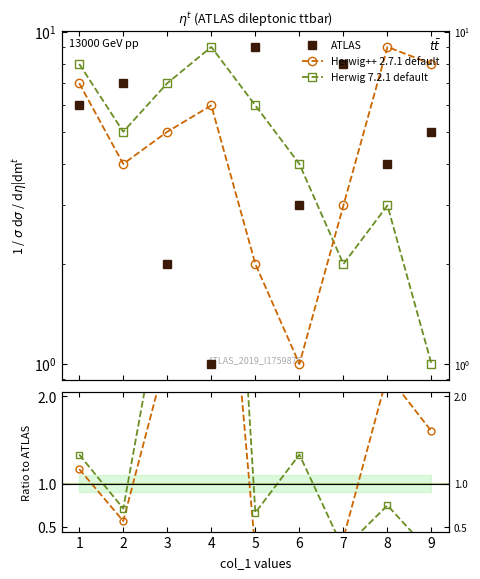

Which series has the largest range (max minus min)?

Herwig 7.2.1 default